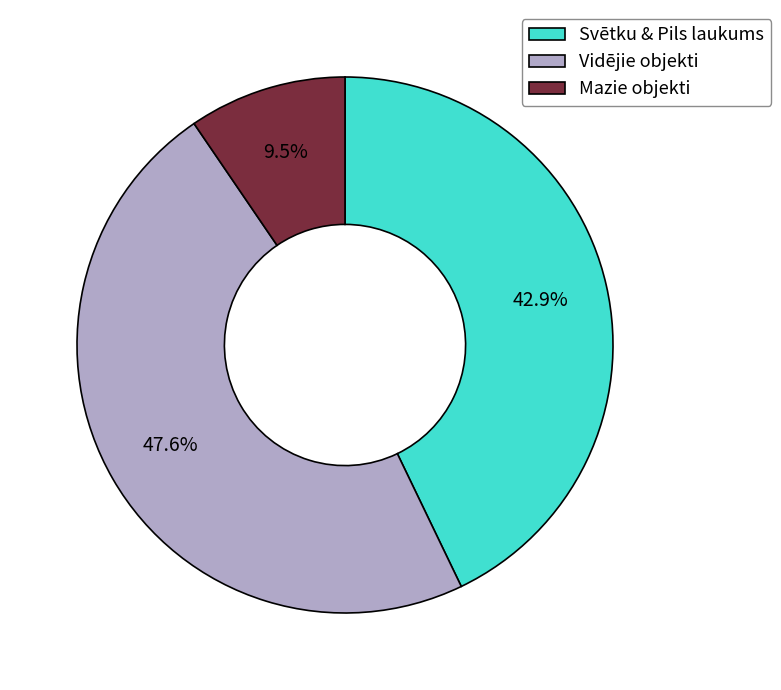

What is the largest slice in the pie chart?

Vidējie objekti